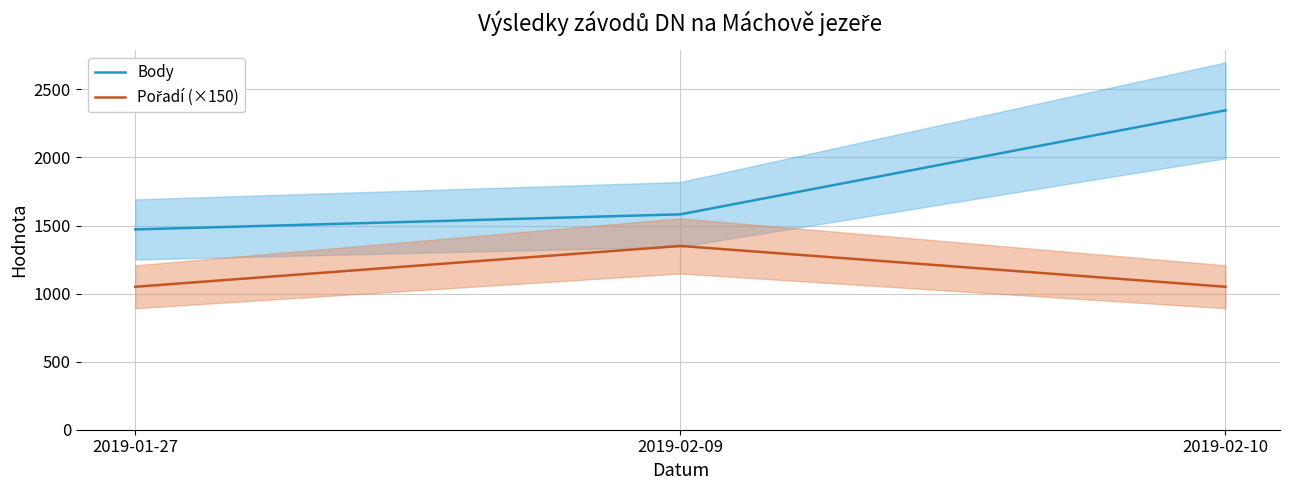

Which has a higher value, 2019-02-10 or 2019-01-27?

2019-02-10